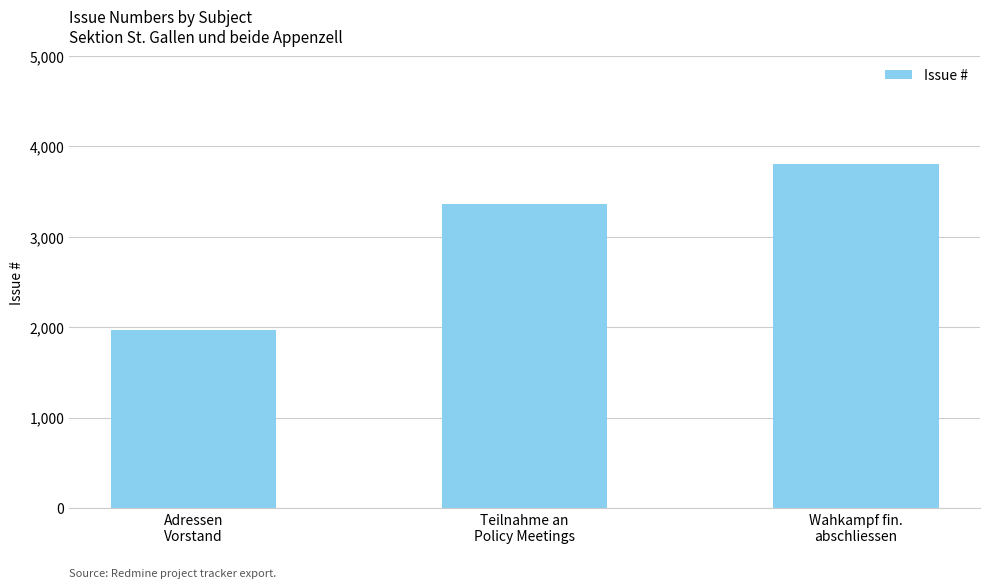

Between Adressen
Vorstand and Wahkampf fin.
abschliessen, which is larger?

Wahkampf fin.
abschliessen